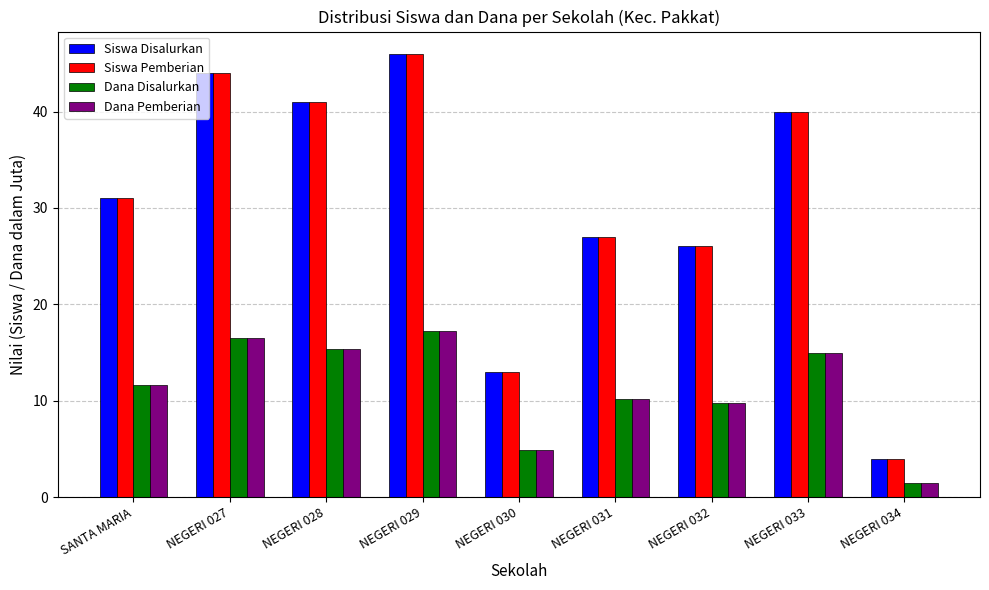

What is the minimum value for Dana Pemberian?

1.5